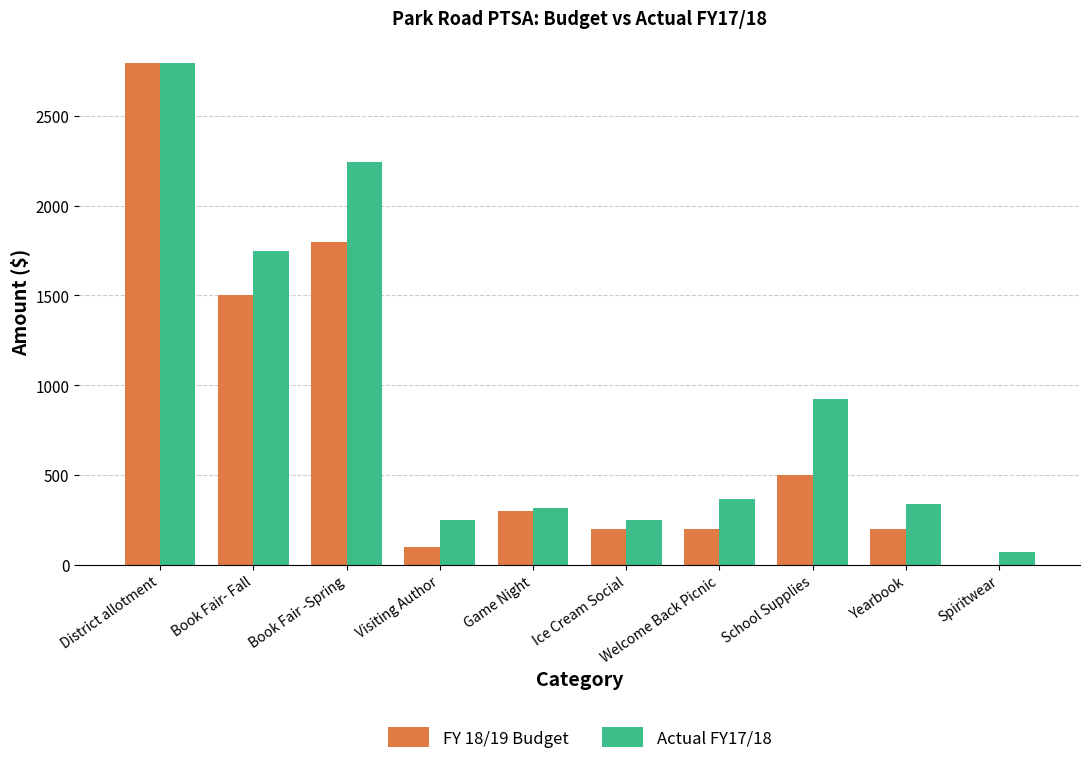

Reading left to right, list all the values displayed in this chart.

FY 18/19 Budget: District allotment=2795	Book Fair- Fall=1500	Book Fair -Spring=1800	Visiting Author=100	Game Night=300	Ice Cream Social=200	Welcome Back Picnic=200	School Supplies=500	Yearbook=200	Spiritwear=0
Actual FY17/18: District allotment=2795	Book Fair- Fall=1746	Book Fair -Spring=2246	Visiting Author=250	Game Night=316	Ice Cream Social=250	Welcome Back Picnic=368	School Supplies=925	Yearbook=337	Spiritwear=70